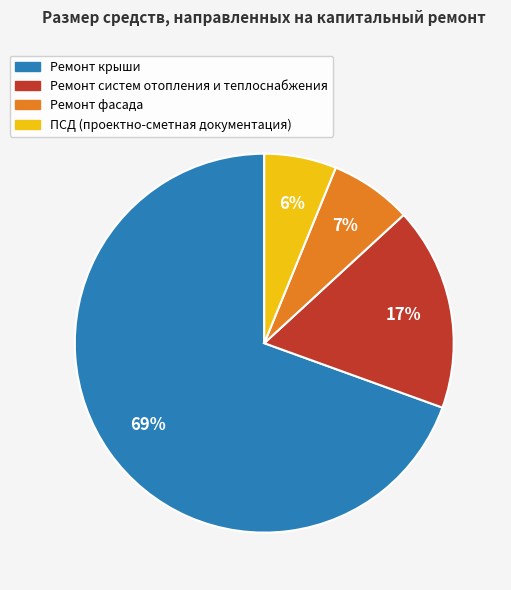

Is Ремонт крыши the majority of the pie?

Yes